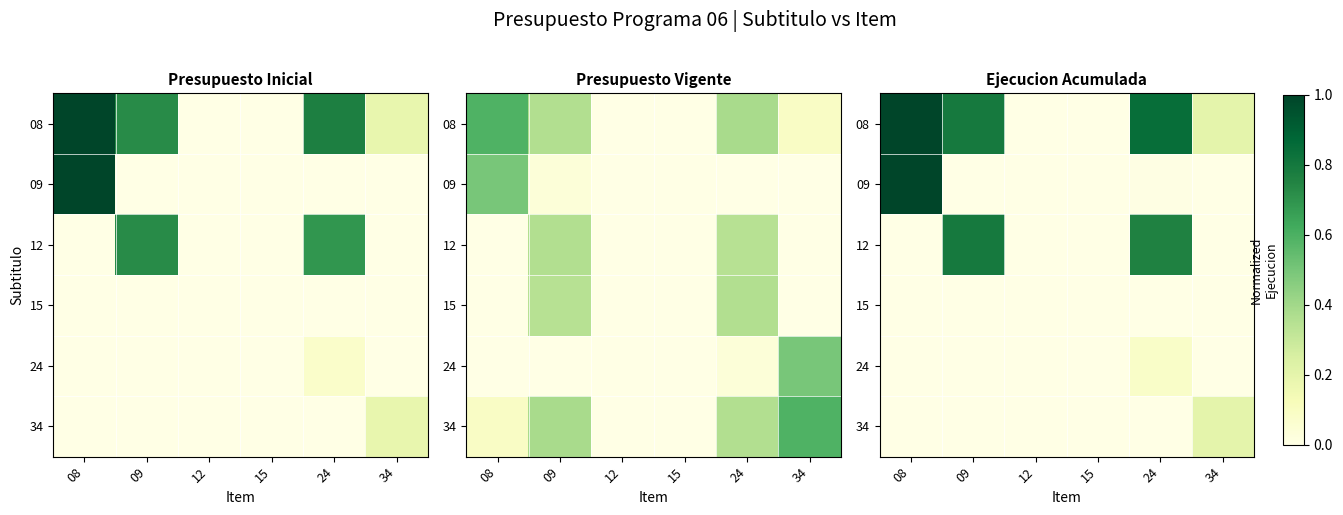

What is the maximum value for 24?

0.1